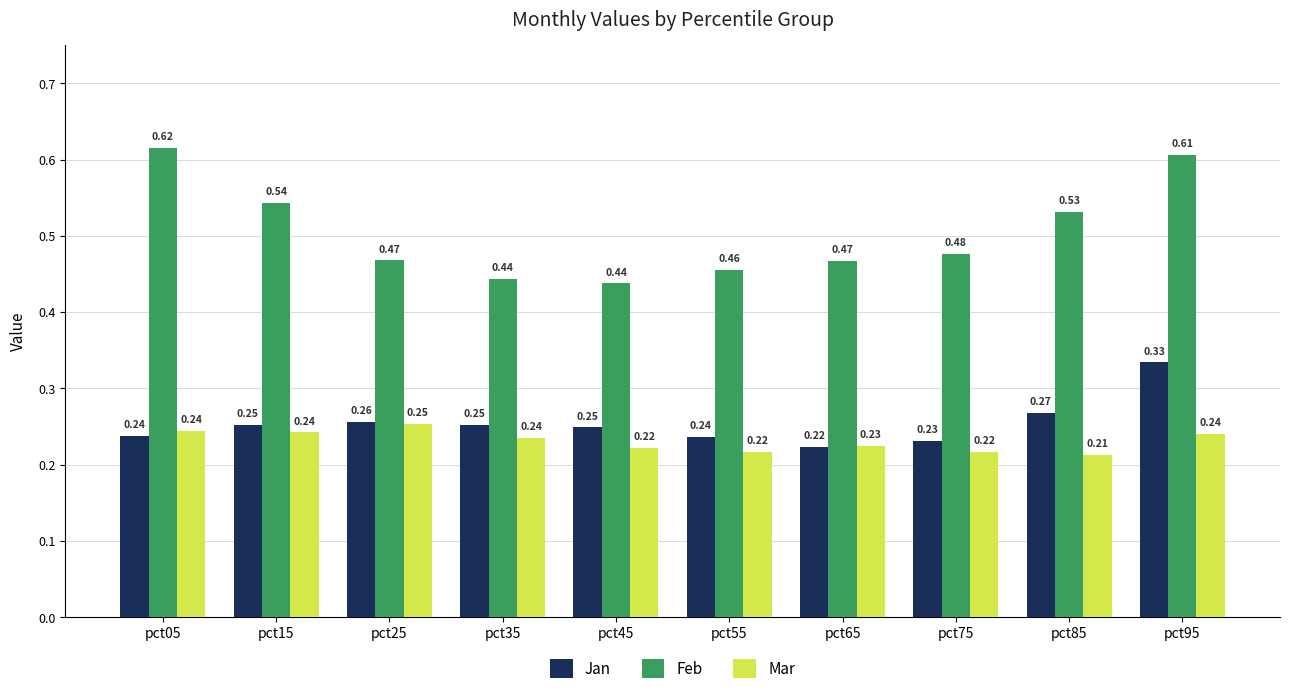

Which series has the widest spread of values?

Feb